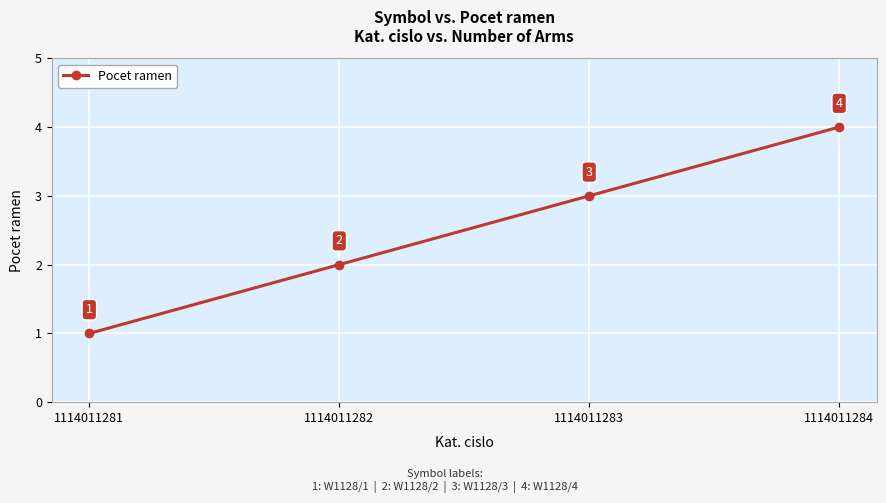

Reading left to right, extract all data points from this chart.

1114011281=1	1114011282=2	1114011283=3	1114011284=4